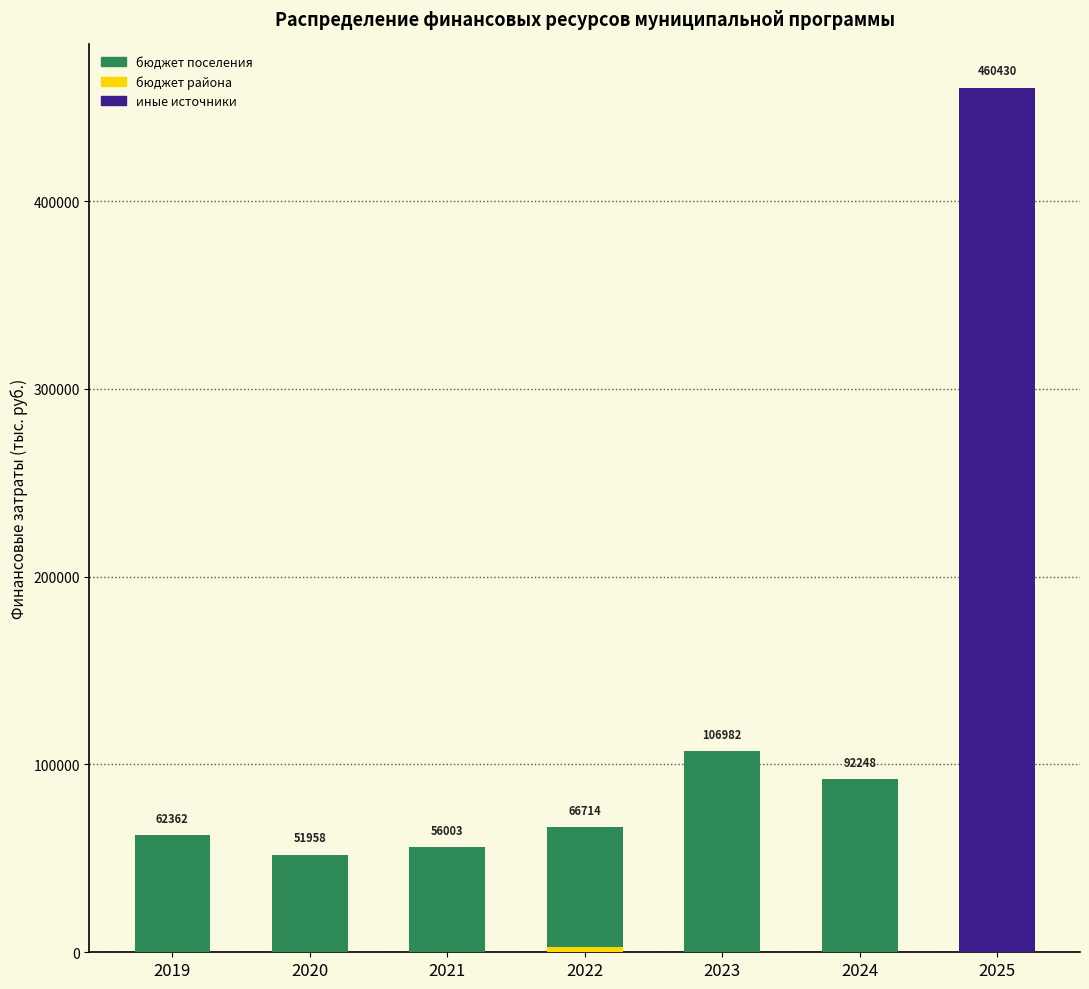

What is the difference between the highest and lowest values at 2023?

106981.6